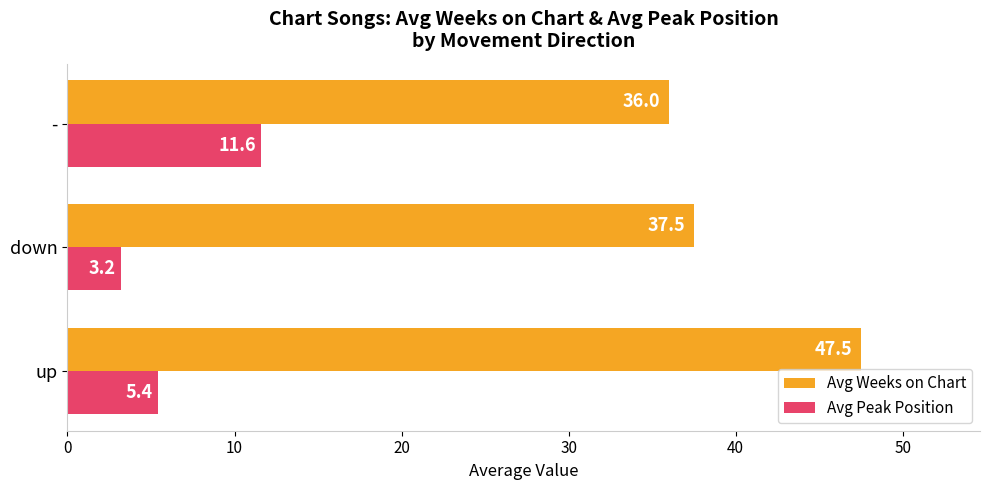

The value of Avg Weeks on Chart at down is 60.5. True or false?

False